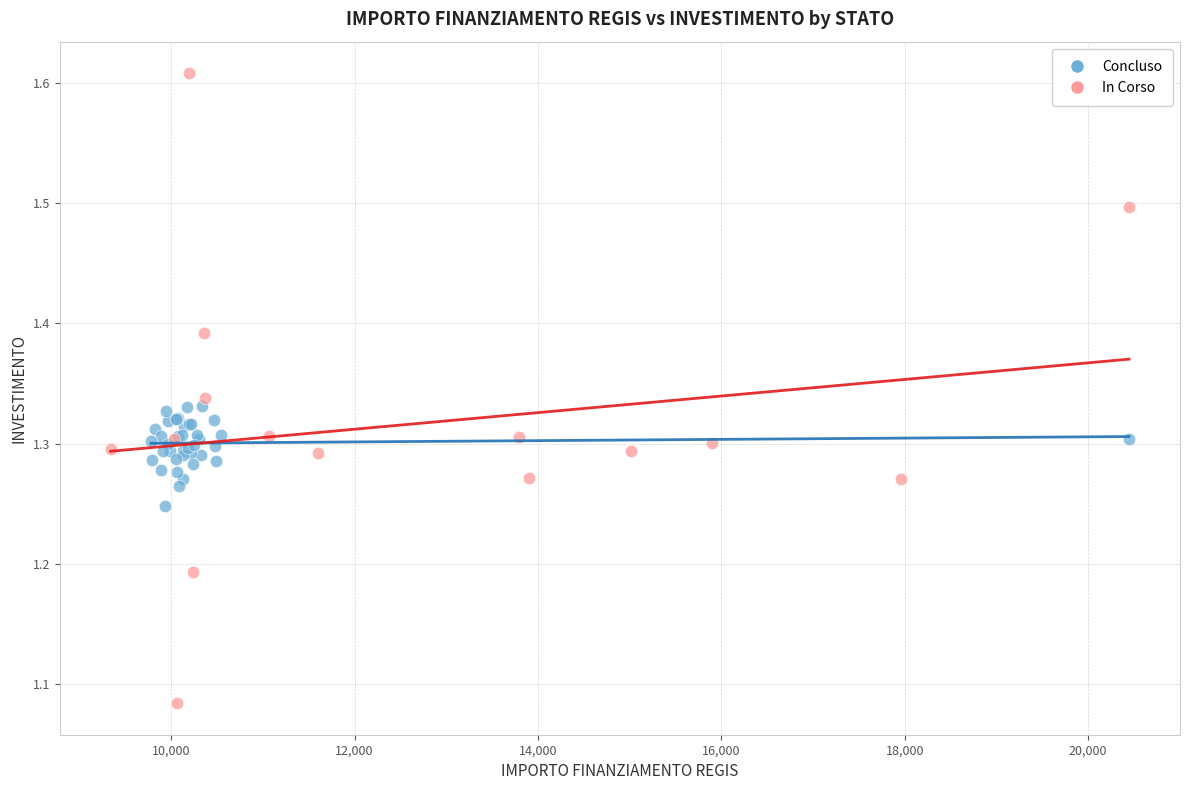

Which series reaches the minimum Y coordinate?

In Corso